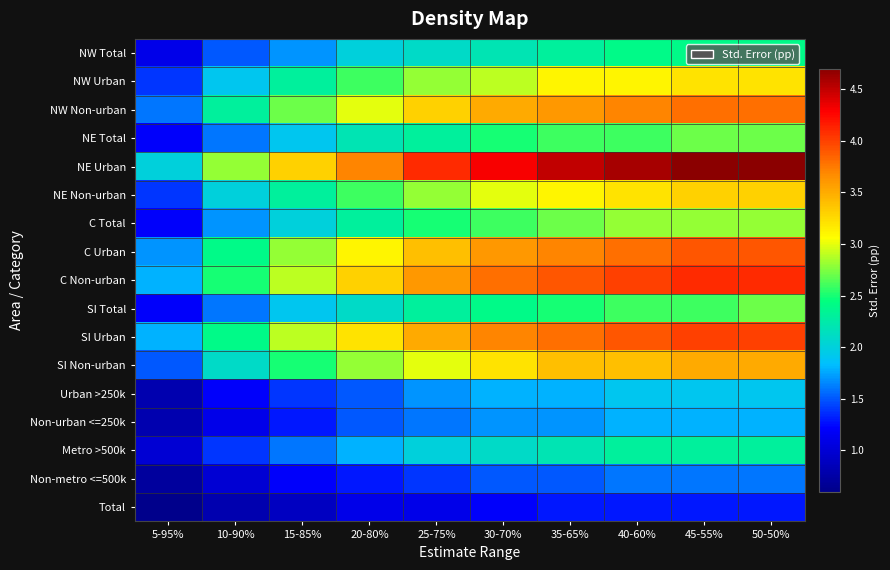

Reading right to left, what are all the values shown in this chart?

NW Total: 50-50%=2.4	45-55%=2.4	40-60%=2.4	35-65%=2.3	30-70%=2.2	25-75%=2.1	20-80%=2.0	15-85%=1.7	10-90%=1.5	5-95%=1.1
NW Urban: 50-50%=3.2	45-55%=3.2	40-60%=3.1	35-65%=3.1	30-70%=2.9	25-75%=2.8	20-80%=2.6	15-85%=2.3	10-90%=1.9	5-95%=1.4
NW Non-urban: 50-50%=3.8	45-55%=3.8	40-60%=3.7	35-65%=3.6	30-70%=3.5	25-75%=3.3	20-80%=3.0	15-85%=2.7	10-90%=2.3	5-95%=1.6
NE Total: 50-50%=2.7	45-55%=2.7	40-60%=2.6	35-65%=2.6	30-70%=2.5	25-75%=2.3	20-80%=2.2	15-85%=1.9	10-90%=1.6	5-95%=1.2
NE Urban: 50-50%=4.7	45-55%=4.7	40-60%=4.6	35-65%=4.5	30-70%=4.3	25-75%=4.1	20-80%=3.7	15-85%=3.3	10-90%=2.8	5-95%=2.0
NE Non-urban: 50-50%=3.3	45-55%=3.3	40-60%=3.2	35-65%=3.1	30-70%=3.0	25-75%=2.8	20-80%=2.6	15-85%=2.3	10-90%=2.0	5-95%=1.4
C Total: 50-50%=2.8	45-55%=2.8	40-60%=2.8	35-65%=2.7	30-70%=2.6	25-75%=2.5	20-80%=2.3	15-85%=2.0	10-90%=1.7	5-95%=1.2
C Urban: 50-50%=3.9	45-55%=3.9	40-60%=3.8	35-65%=3.7	30-70%=3.6	25-75%=3.4	20-80%=3.1	15-85%=2.8	10-90%=2.4	5-95%=1.7
C Non-urban: 50-50%=4.1	45-55%=4.1	40-60%=4.0	35-65%=3.9	30-70%=3.8	25-75%=3.6	20-80%=3.3	15-85%=2.9	10-90%=2.5	5-95%=1.8
SI Total: 50-50%=2.7	45-55%=2.6	40-60%=2.6	35-65%=2.5	30-70%=2.4	25-75%=2.3	20-80%=2.1	15-85%=1.9	10-90%=1.6	5-95%=1.2
SI Urban: 50-50%=4.0	45-55%=4.0	40-60%=3.9	35-65%=3.8	30-70%=3.7	25-75%=3.5	20-80%=3.2	15-85%=2.9	10-90%=2.4	5-95%=1.8
SI Non-urban: 50-50%=3.5	45-55%=3.5	40-60%=3.4	35-65%=3.4	30-70%=3.2	25-75%=3.0	20-80%=2.8	15-85%=2.5	10-90%=2.1	5-95%=1.5
Urban >250k: 50-50%=1.9	45-55%=1.9	40-60%=1.9	35-65%=1.8	30-70%=1.8	25-75%=1.7	20-80%=1.5	15-85%=1.4	10-90%=1.2	5-95%=0.8
Non-urban <=250k: 50-50%=1.8	45-55%=1.8	40-60%=1.8	35-65%=1.7	30-70%=1.7	25-75%=1.6	20-80%=1.5	15-85%=1.3	10-90%=1.1	5-95%=0.8
Metro >500k: 50-50%=2.3	45-55%=2.3	40-60%=2.3	35-65%=2.2	30-70%=2.1	25-75%=2.0	20-80%=1.8	15-85%=1.6	10-90%=1.4	5-95%=1.0
Non-metro <=500k: 50-50%=1.6	45-55%=1.6	40-60%=1.6	35-65%=1.5	30-70%=1.5	25-75%=1.4	20-80%=1.3	15-85%=1.2	10-90%=1.0	5-95%=0.7
Total: 50-50%=1.3	45-55%=1.3	40-60%=1.3	35-65%=1.3	30-70%=1.2	25-75%=1.1	20-80%=1.1	15-85%=0.9	10-90%=0.8	5-95%=0.6